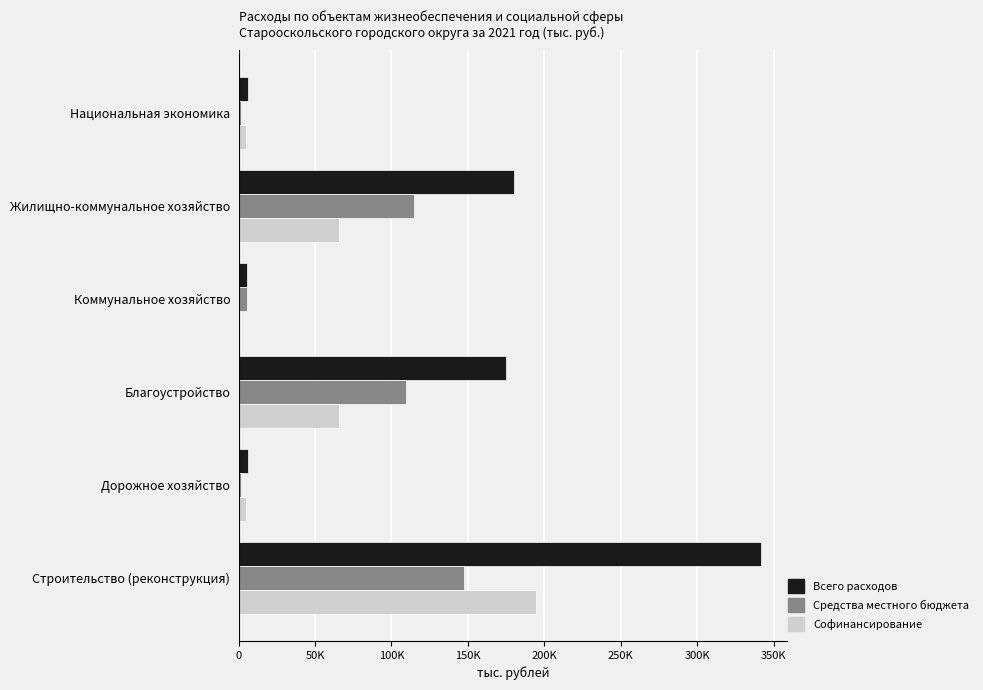

At which label does Средства местного бюджета reach its peak?

Строительство (реконструкция)